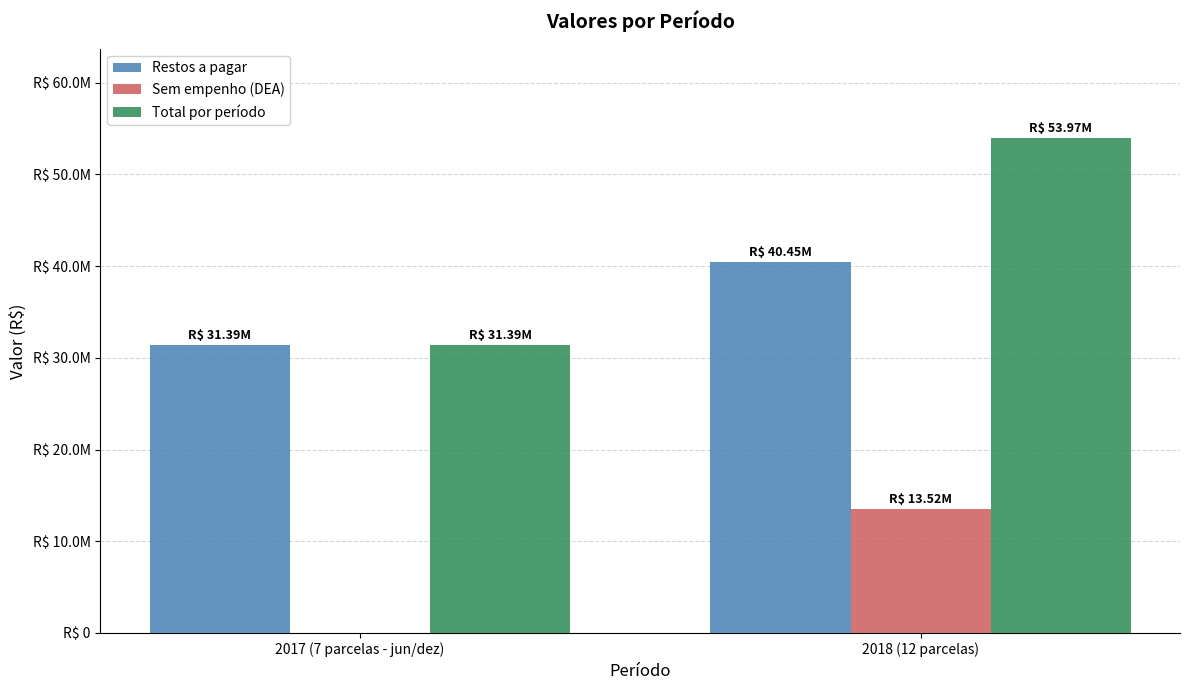

Are the bars grouped side by side (vs. stacked)?

Yes